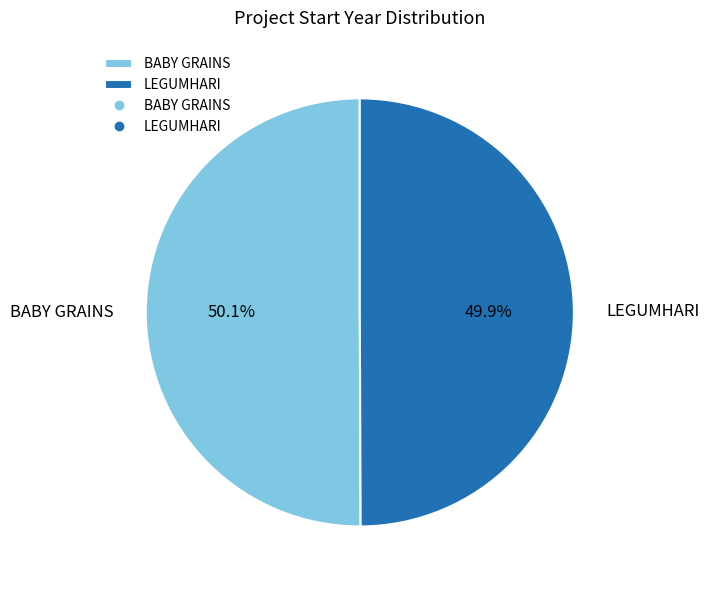

Is there any slice that represents more than half of the pie?

Yes